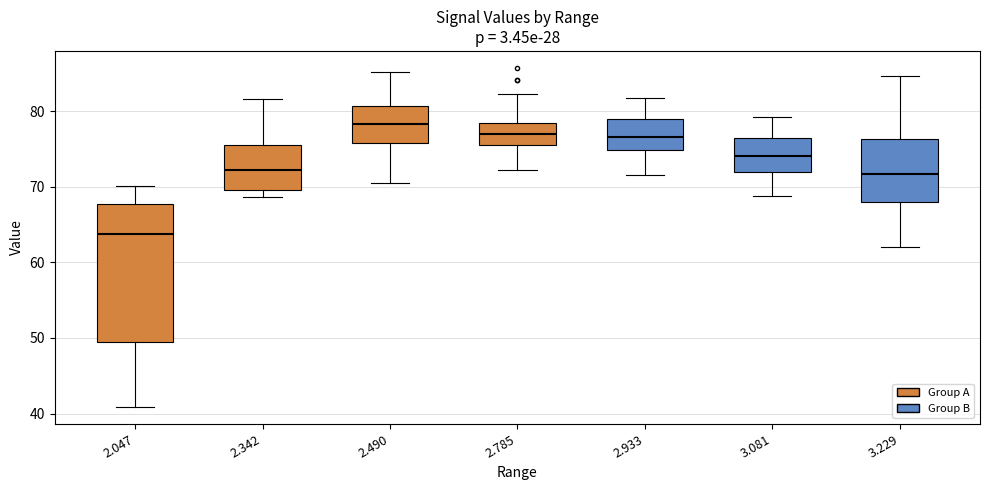

Which box is the tallest, from its lower edge to its upper edge?

2.047